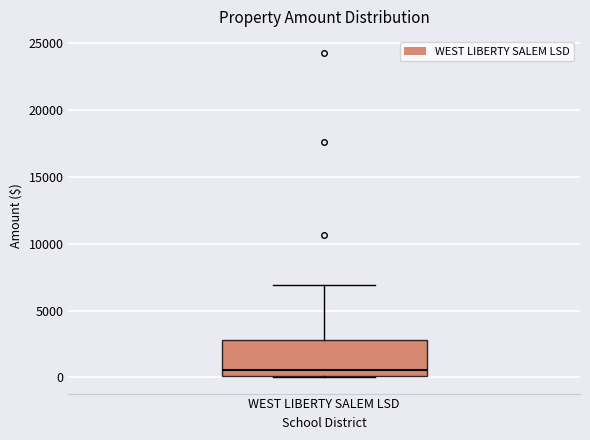

Where is the lower edge of the box for WEST LIBERTY SALEM LSD on the y-axis? The values are not printed on the chart, so give them approximately, as read against the axis.

0